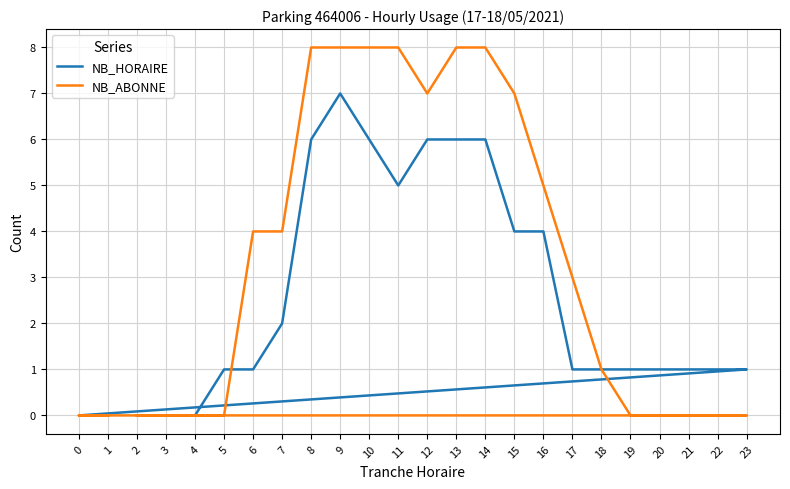

What is the sum of the NB_HORAIRE values at 21 and 0?

1